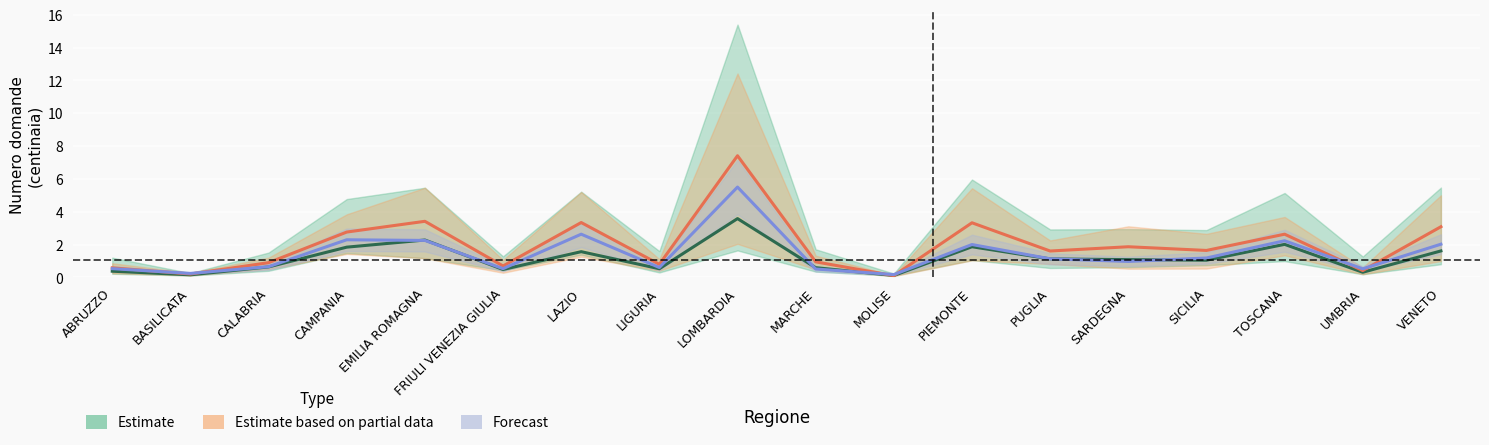

What is the label of the 12th point from the right?

LAZIO